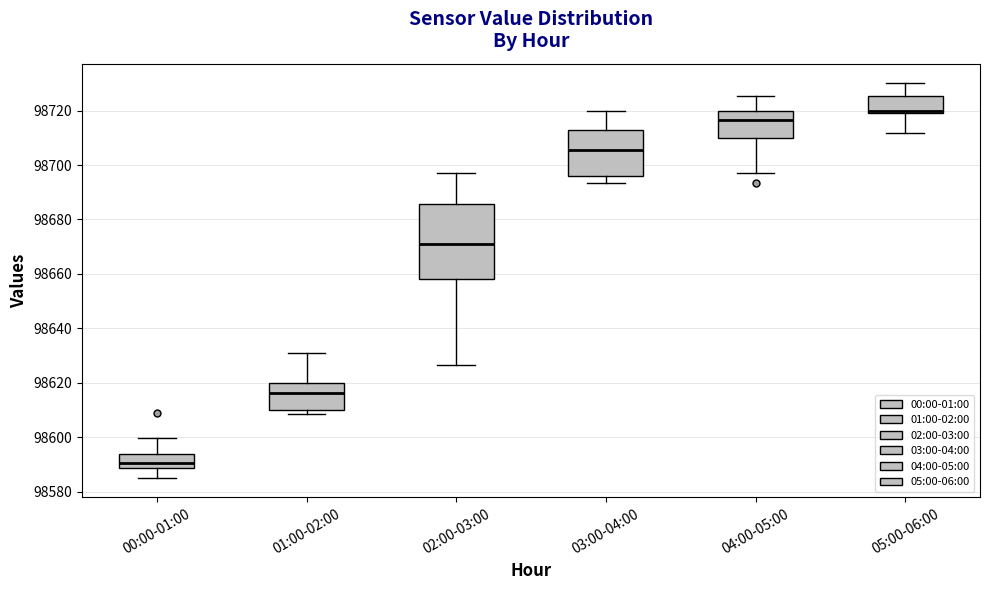

Where is the upper edge of the box for 03:00-04:00 on the y-axis? The values are not printed on the chart, so give them approximately, as read against the axis.

98712